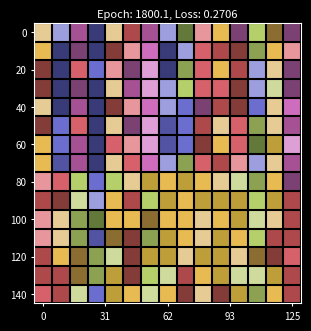

How many data points does each series have?

15